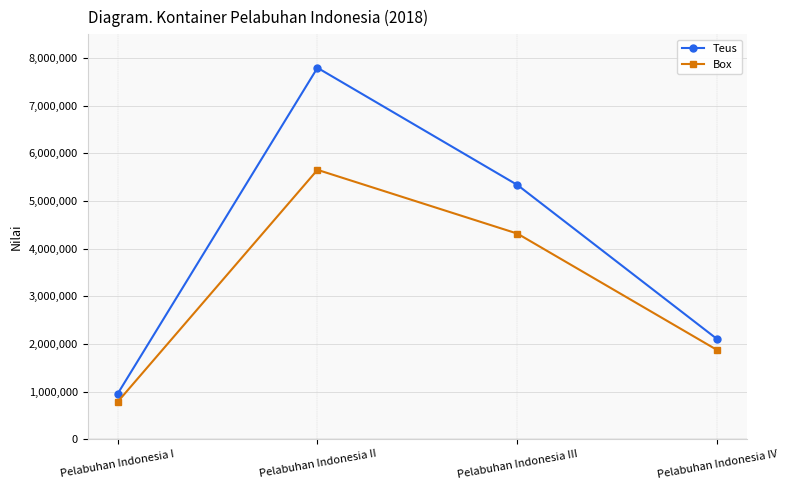

What is the average value of the Teus series?

4045989